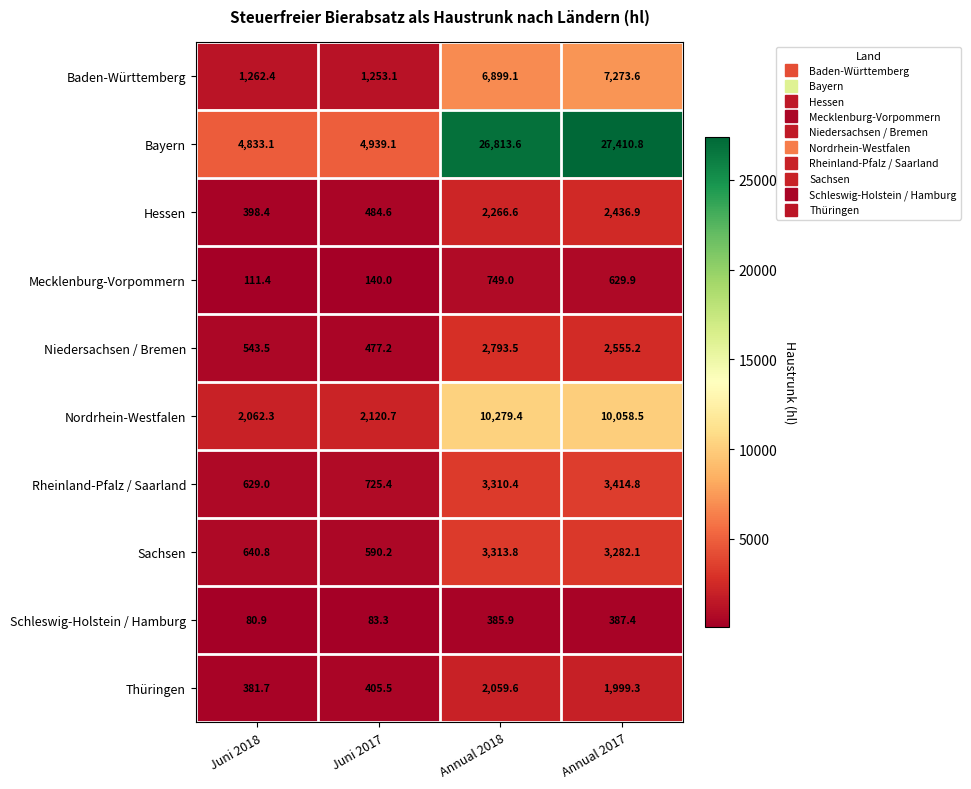

What is the sum of all Mecklenburg-Vorpommern values?

1630.3